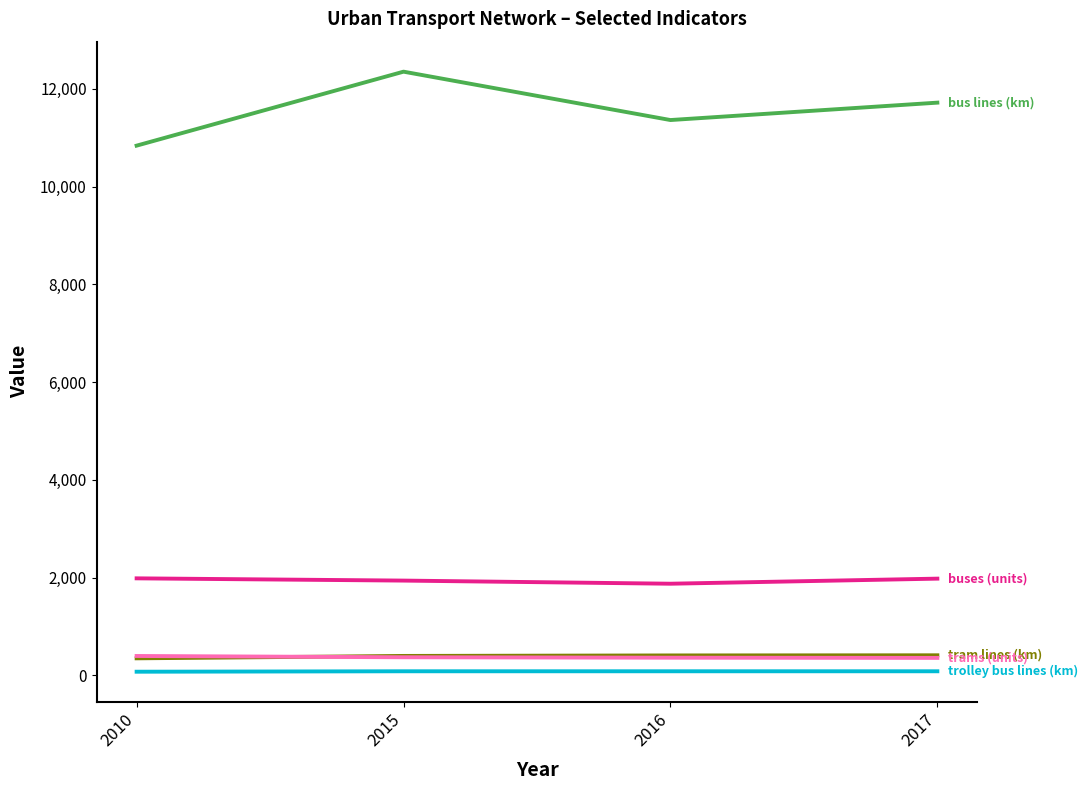

What is the maximum value shown in the chart?

12353